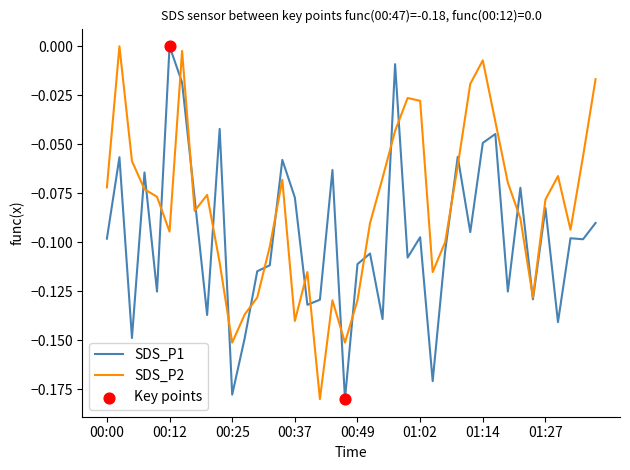

Which series has the largest total across all categories?

SDS_P2